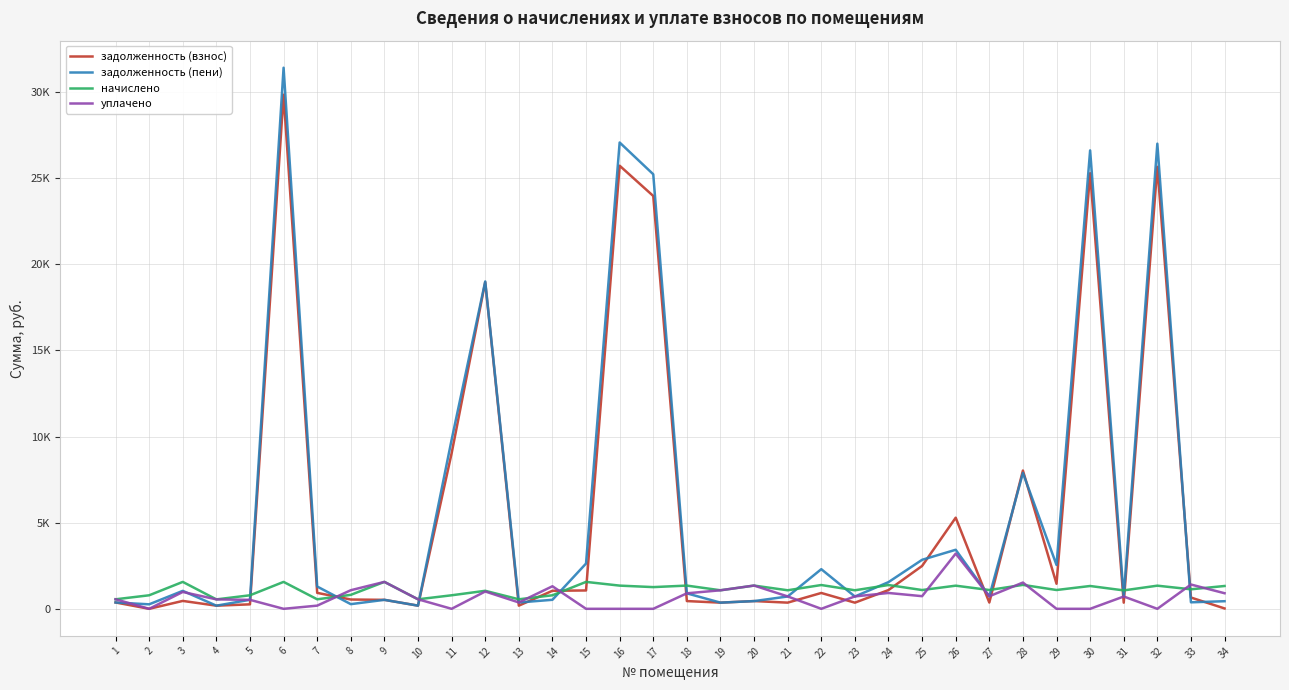

Reading right to left, what are all the values shown in this chart?

задолженность (взнос): 34=21.8	33=655.2	32=25662.4	31=357.1	30=25290.0	29=1455.4	28=8028.0	27=364.0	26=5290.4	25=2489.3	24=1089.0	23=357.2	22=920.5	21=358.7	20=450.1	19=358.1	18=449.7	17=23969.7	16=25727.3	15=1065.9	14=1047.8	13=184.3	12=18967.7	11=9028.0	10=184.4	9=521.1	8=539.7	7=926.3	6=29852.8	5=260.0	4=182.7	3=458.7	2=0.0	1=368.8
задолженность (пени): 34=441.7	33=377.6	32=27006.2	31=713.0	30=26615.1	29=2547.4	28=7892.7	27=727.0	26=3428.2	25=2845.6	24=1550.2	23=714.0	22=2301.7	21=716.4	20=448.0	19=358.8	18=898.5	17=25230.1	16=27074.5	15=2629.1	14=523.9	13=367.5	12=19008.0	11=9813.8	10=184.0	9=521.3	8=271.1	7=1294.2	6=31416.0	5=524.9	4=182.8	3=1043.2	2=261.0	1=367.6
начислено: 34=1325.1	33=1132.9	32=1343.8	31=1069.9	30=1325.1	29=1092.0	28=1389.7	27=1092.0	26=1343.8	25=1090.3	24=1381.2	23=1076.7	22=1381.2	21=1076.7	20=1348.9	19=1076.7	18=1348.9	17=1260.5	16=1347.2	15=1563.2	14=785.9	13=552.8	12=1046.1	11=785.9	10=552.8	9=1563.2	8=811.4	7=552.8	6=1563.2	5=785.9	4=547.7	3=1563.2	2=785.9	1=552.8
уплачено: 34=905.2	33=1410.5	32=0.0	31=714.0	30=0.0	29=0.0	28=1525.0	27=729.0	26=3206.0	25=734.0	24=920.0	23=720.0	22=0.0	21=719.0	20=1351.0	19=1076.0	18=900.0	17=0.0	16=0.0	15=0.0	14=1309.8	13=369.6	12=1005.9	11=0.0	10=553.2	9=1563.0	8=1080.0	7=185.0	6=0.0	5=521.0	4=547.7	3=978.7	2=0.0	1=554.1